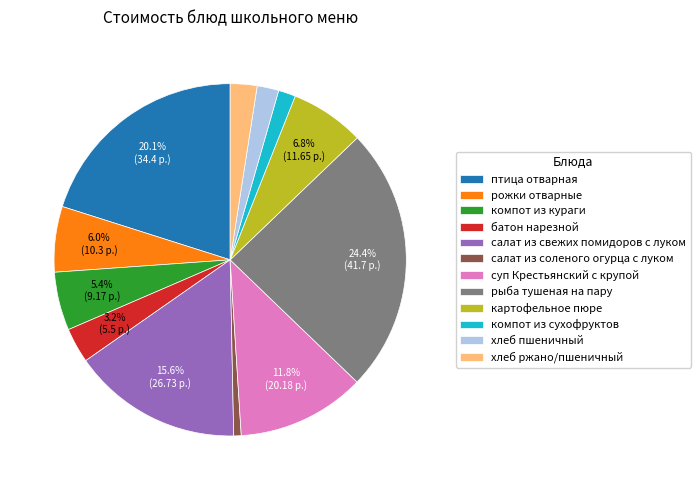

To the nearest percent, what portion does хлеб пшеничный represent?

2%